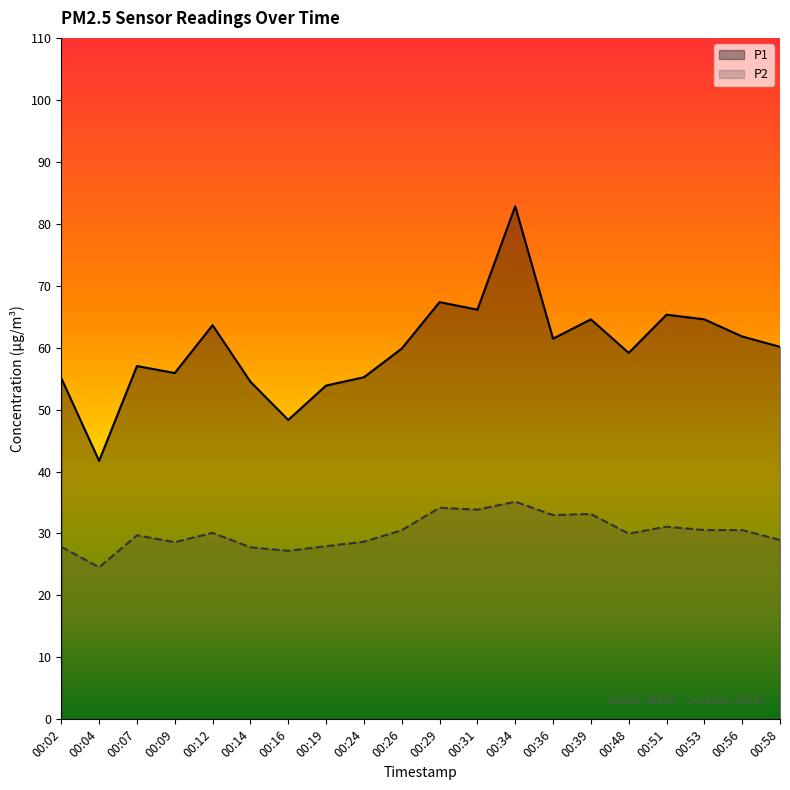

How many lines are shown in the chart?

2